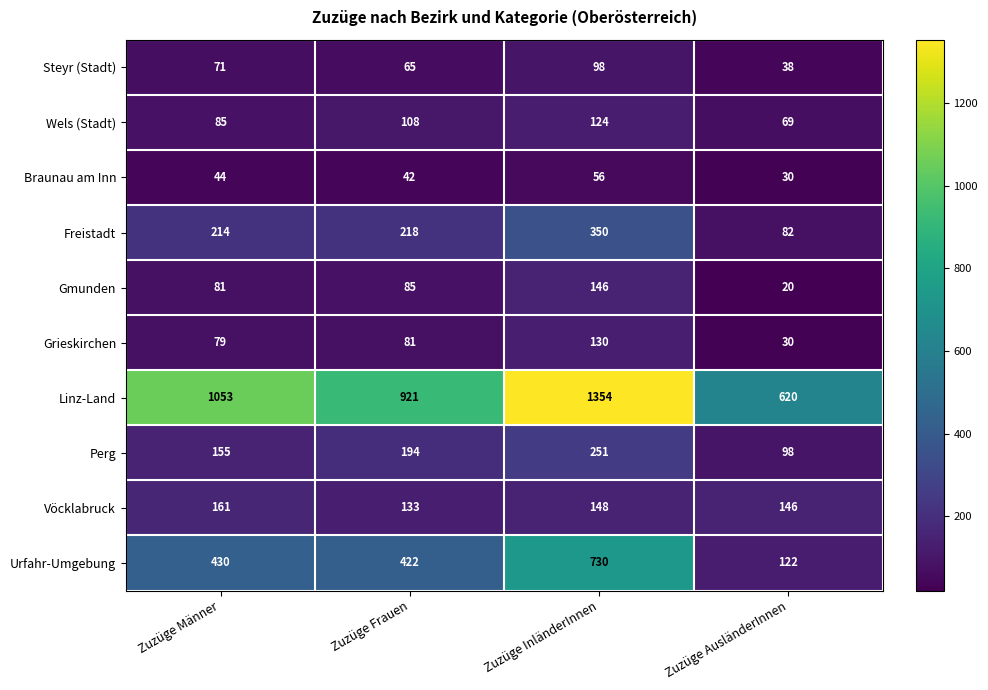

Which series has the largest total across all categories?

Linz-Land